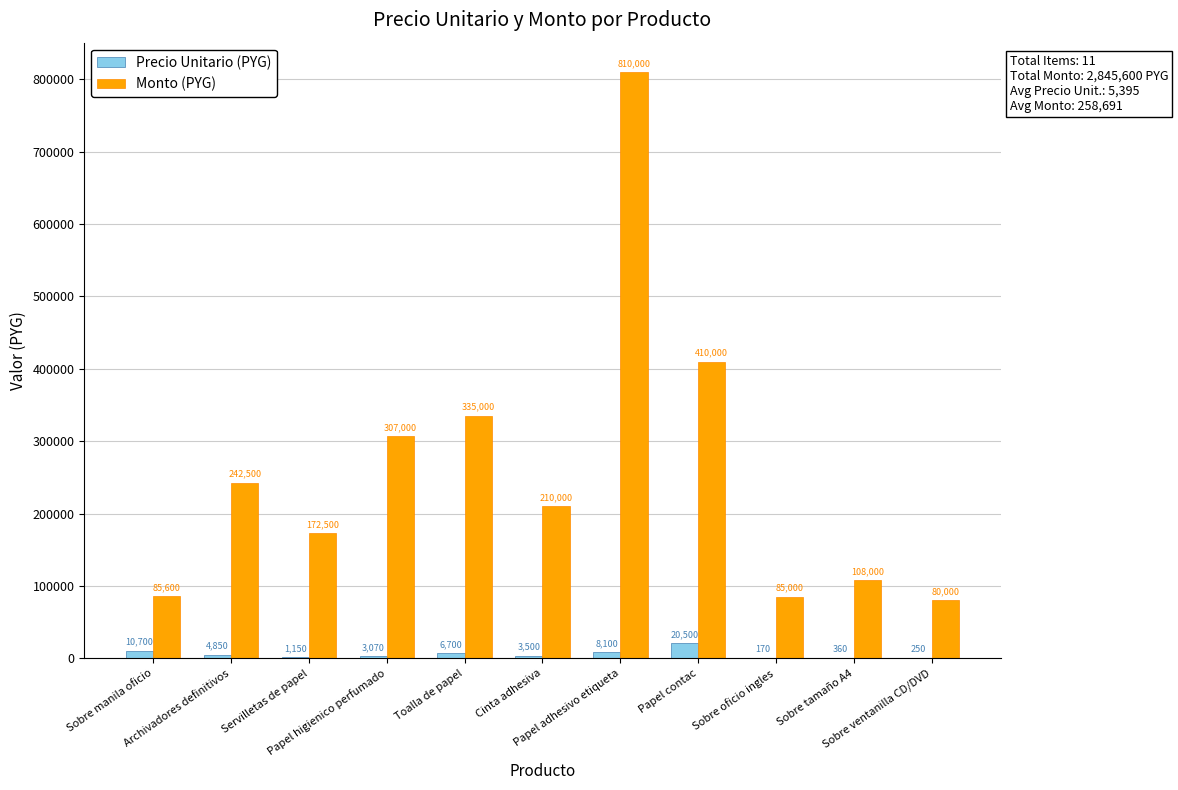

What is the sum of all Precio Unitario (PYG) values?

59350